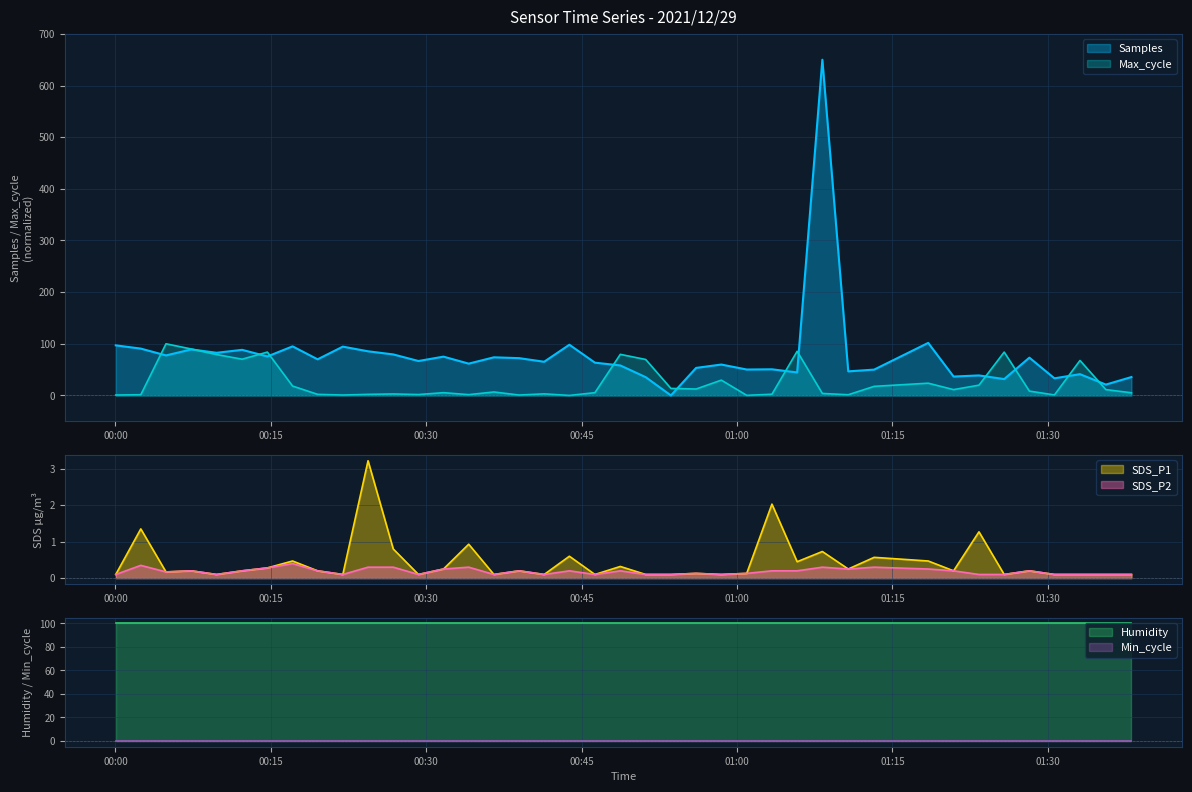

The SDS_P2 series shows 0.1 at 2021/12/29 01:30:38. True or false?

True